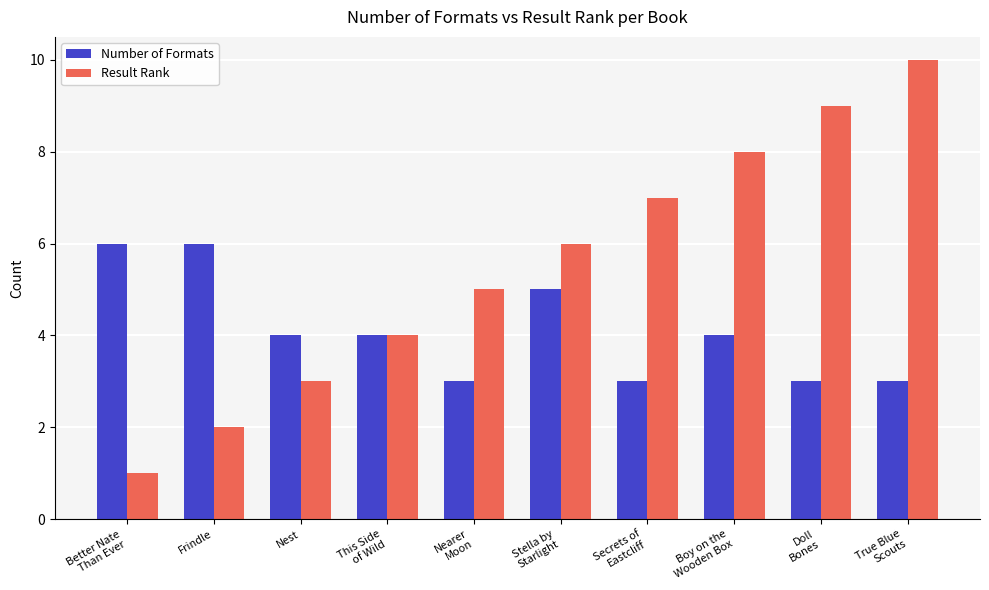

Which series has the widest spread of values?

Result Rank